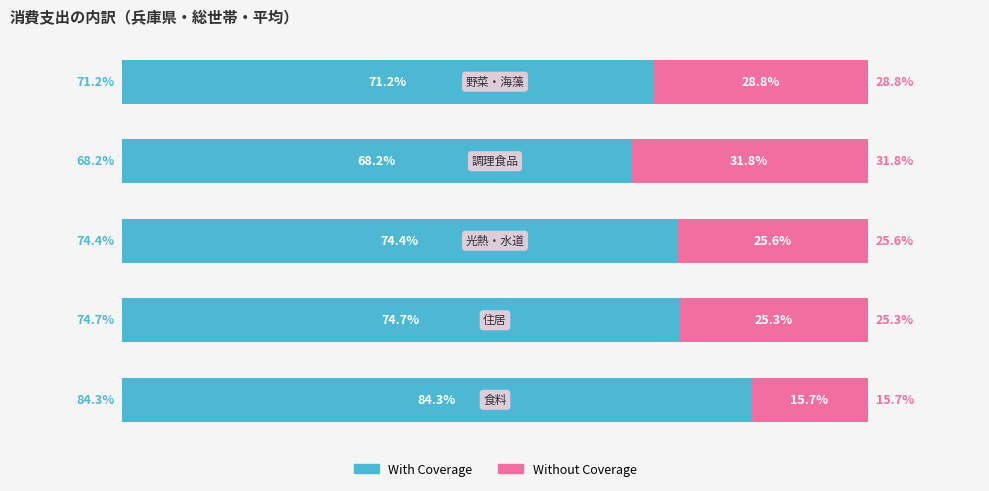

What are all the series names shown in the legend?

With Coverage, Without Coverage